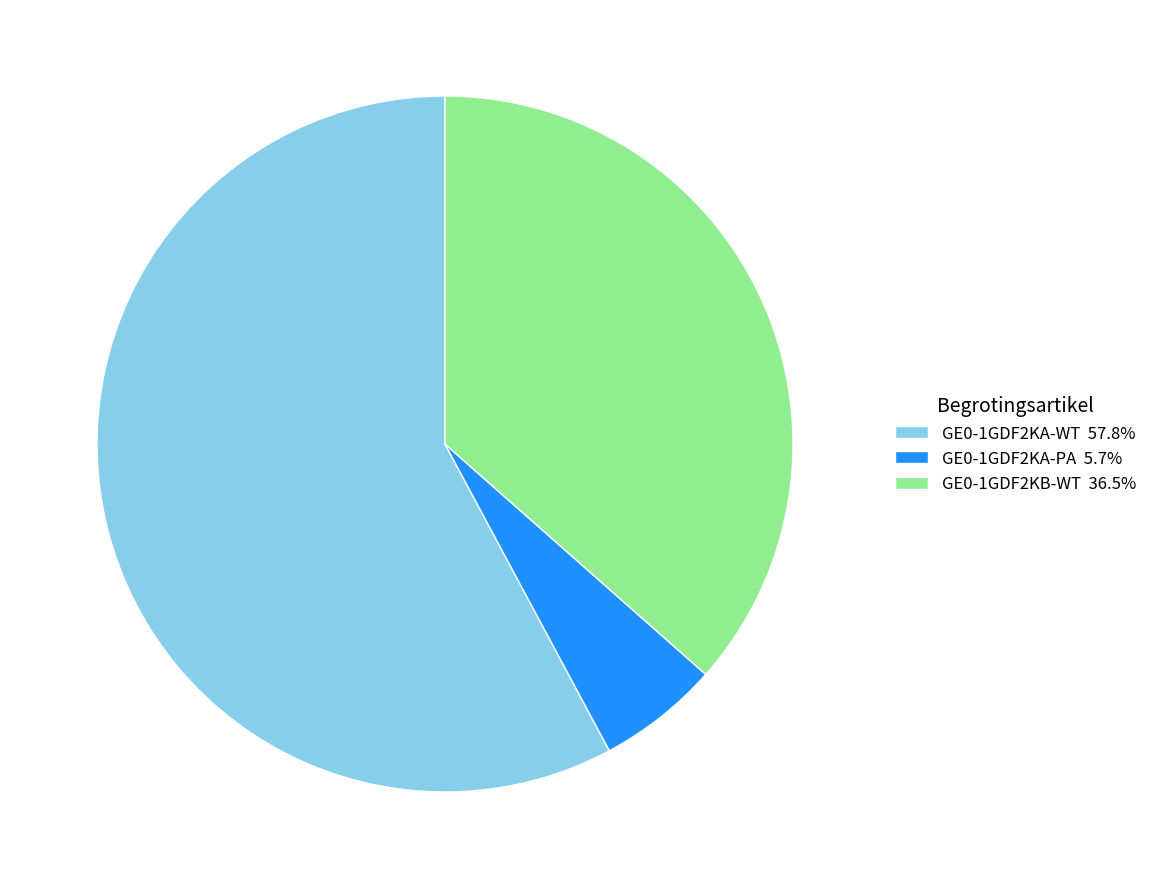

How many segments does this pie chart have?

3